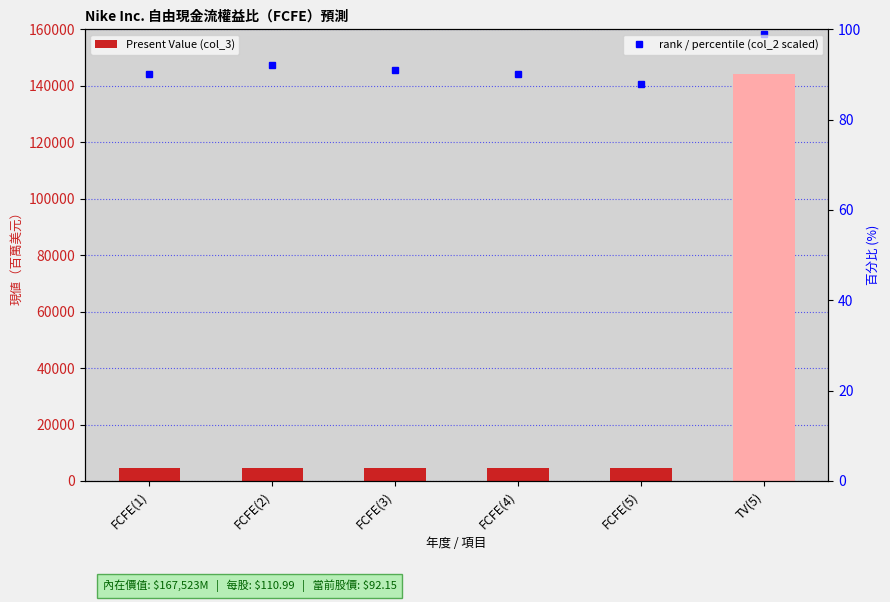

Between FCFE(3) and FCFE(5), which is larger?

FCFE(3)